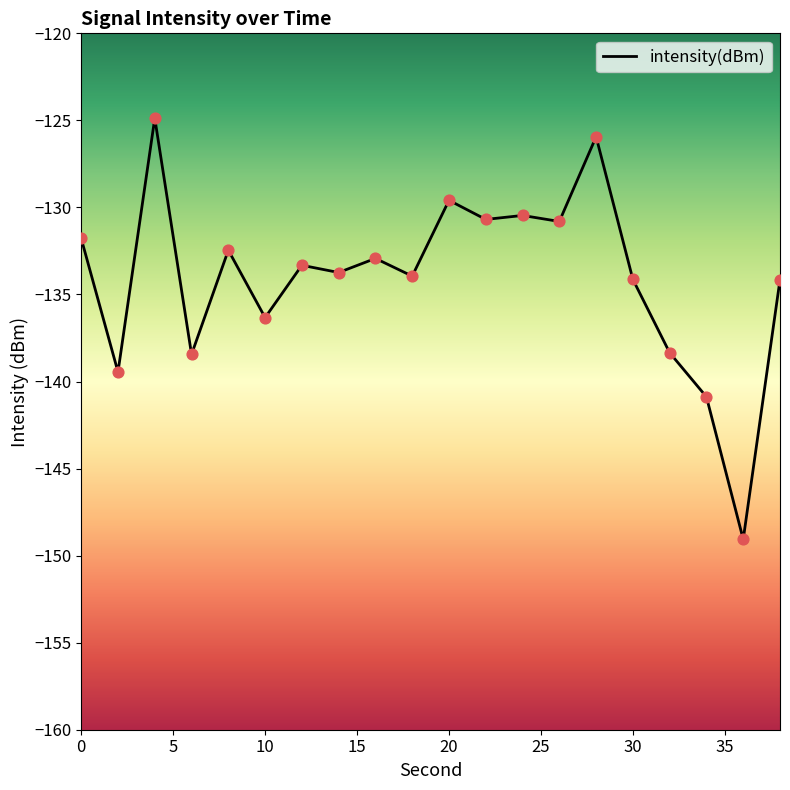

What is the difference between the maximum and minimum values?

24.2